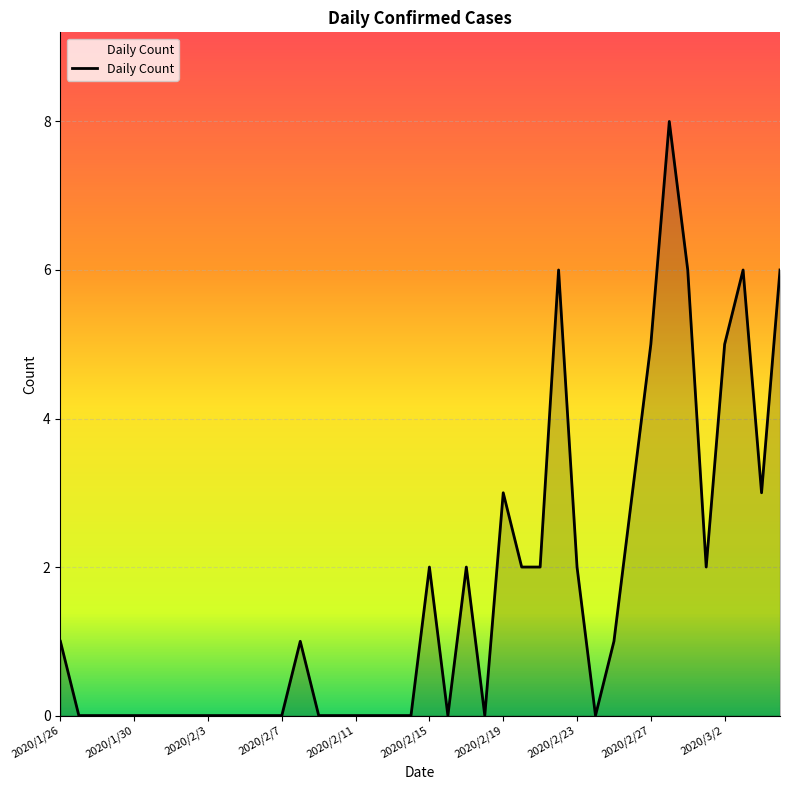

What is the greatest value displayed?

8